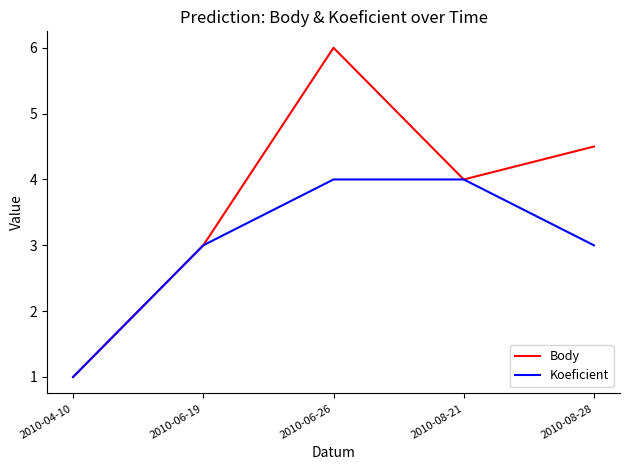

At which category does the chart reach its minimum across all series?

2010-04-10